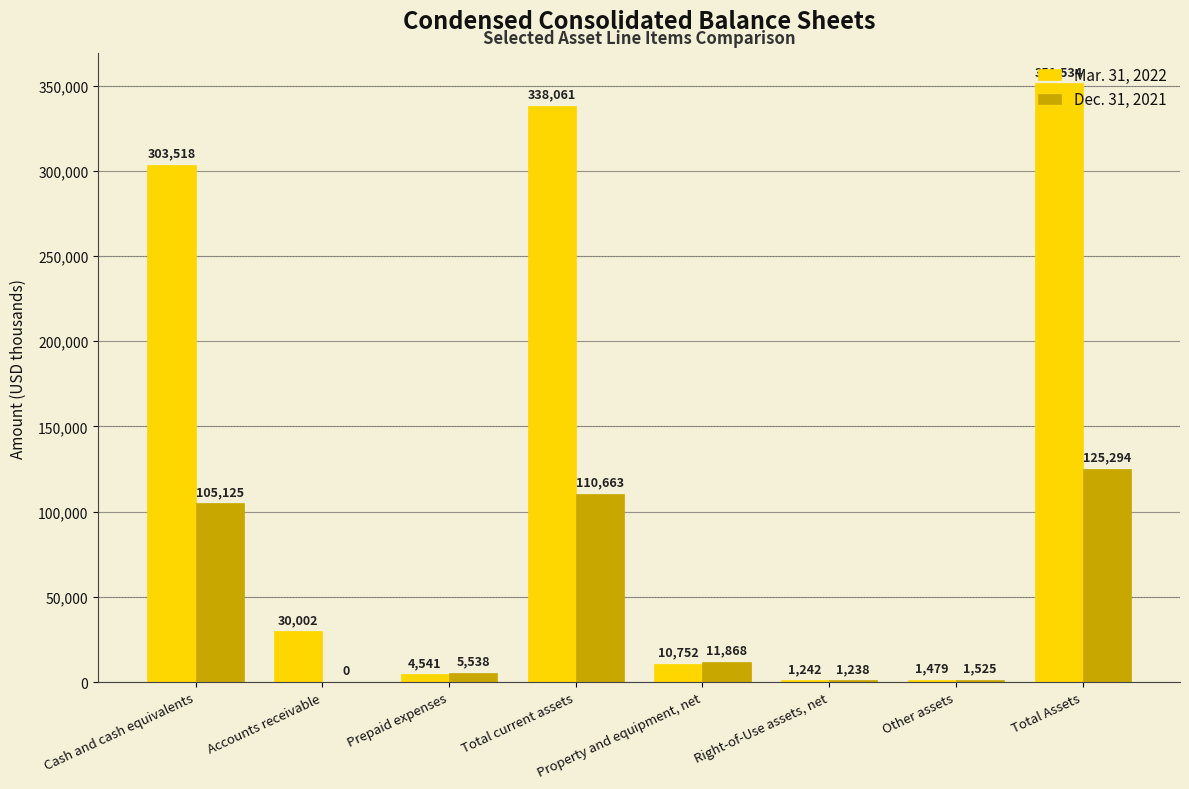

At which label is Dec. 31, 2021 closest to 62647?

Cash and cash equivalents